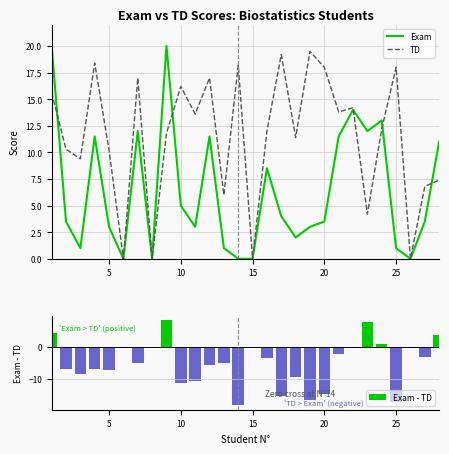

What is the highest value of the TD series?

19.5